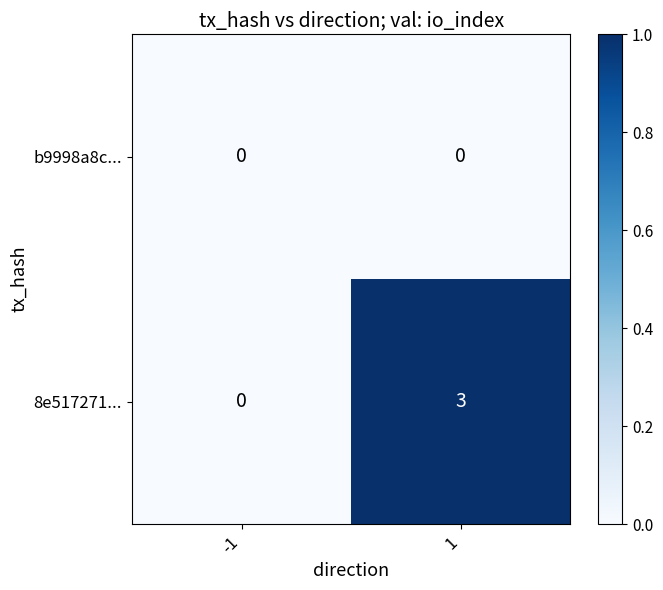

Which series changed the most between -1 and 1?

8e517271...